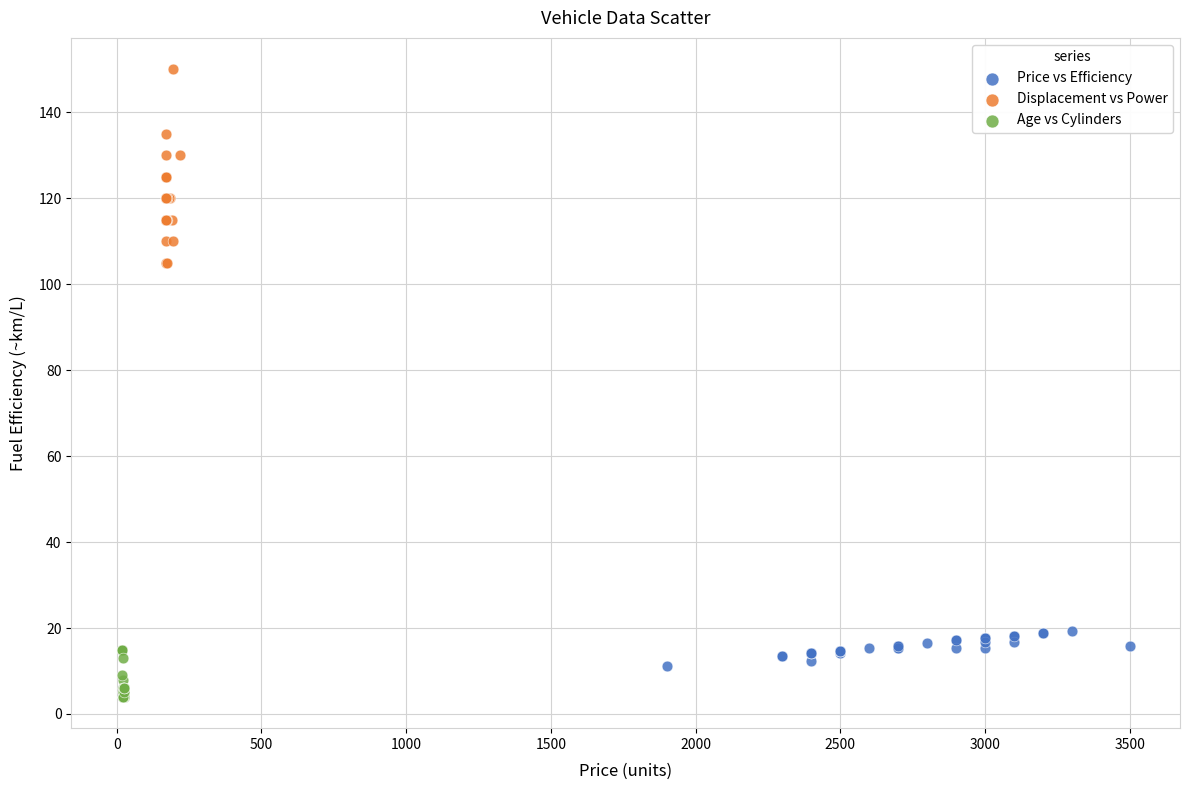

What are all the series names shown in the legend?

Price vs Efficiency, Displacement vs Power, Age vs Cylinders